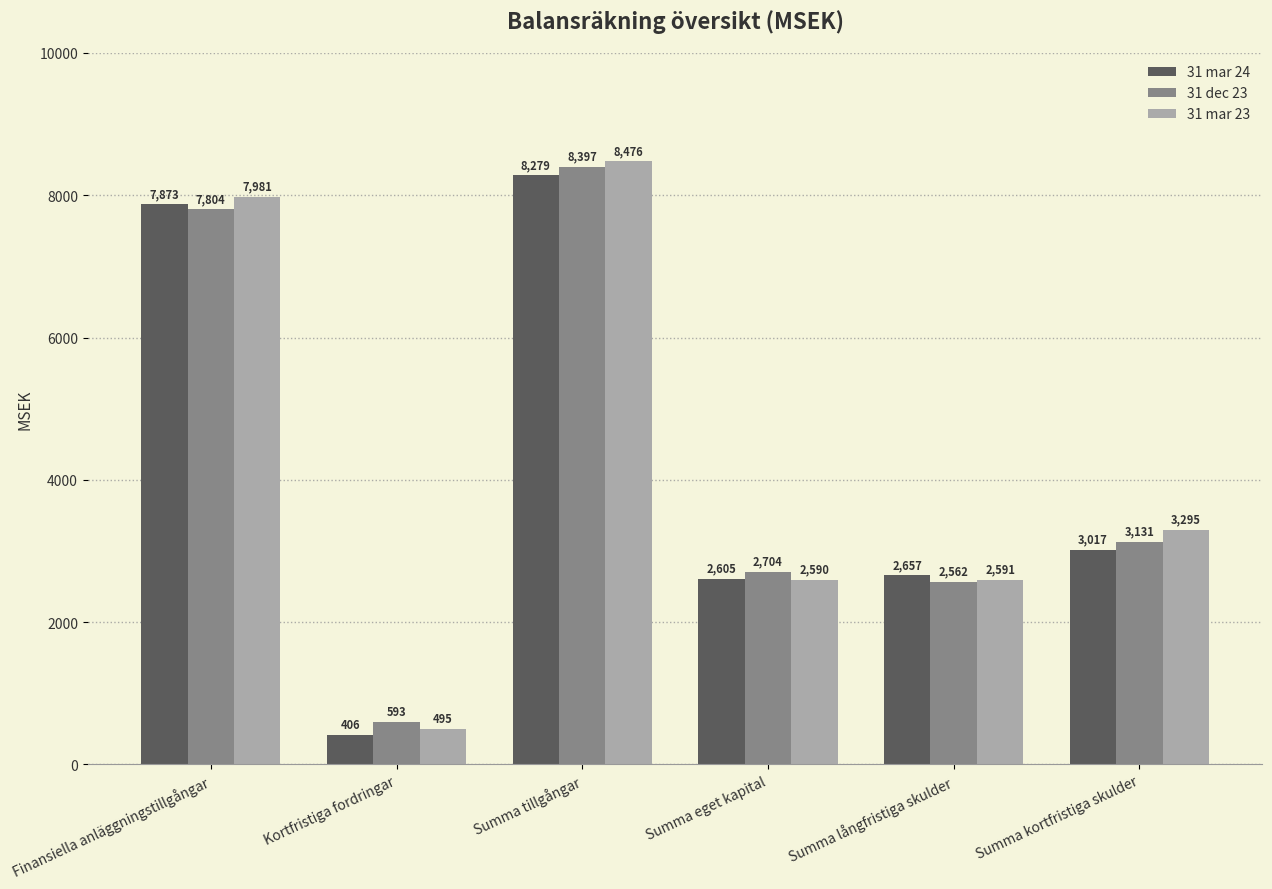

What is the difference between the highest and lowest values at Finansiella anläggningstillgångar?

177